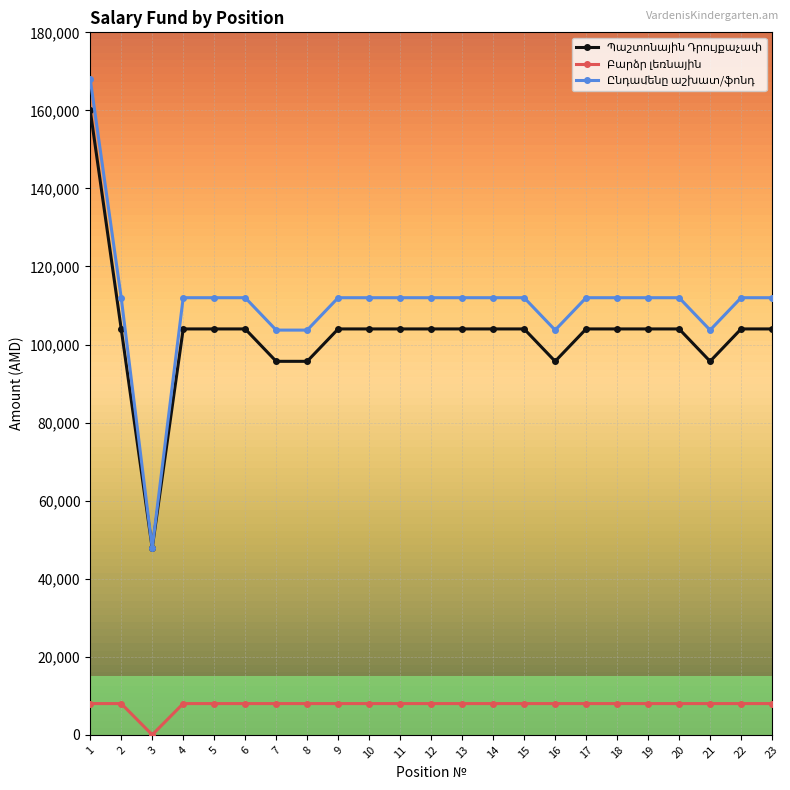

At how many categories does at least one series exceed 67311?

22